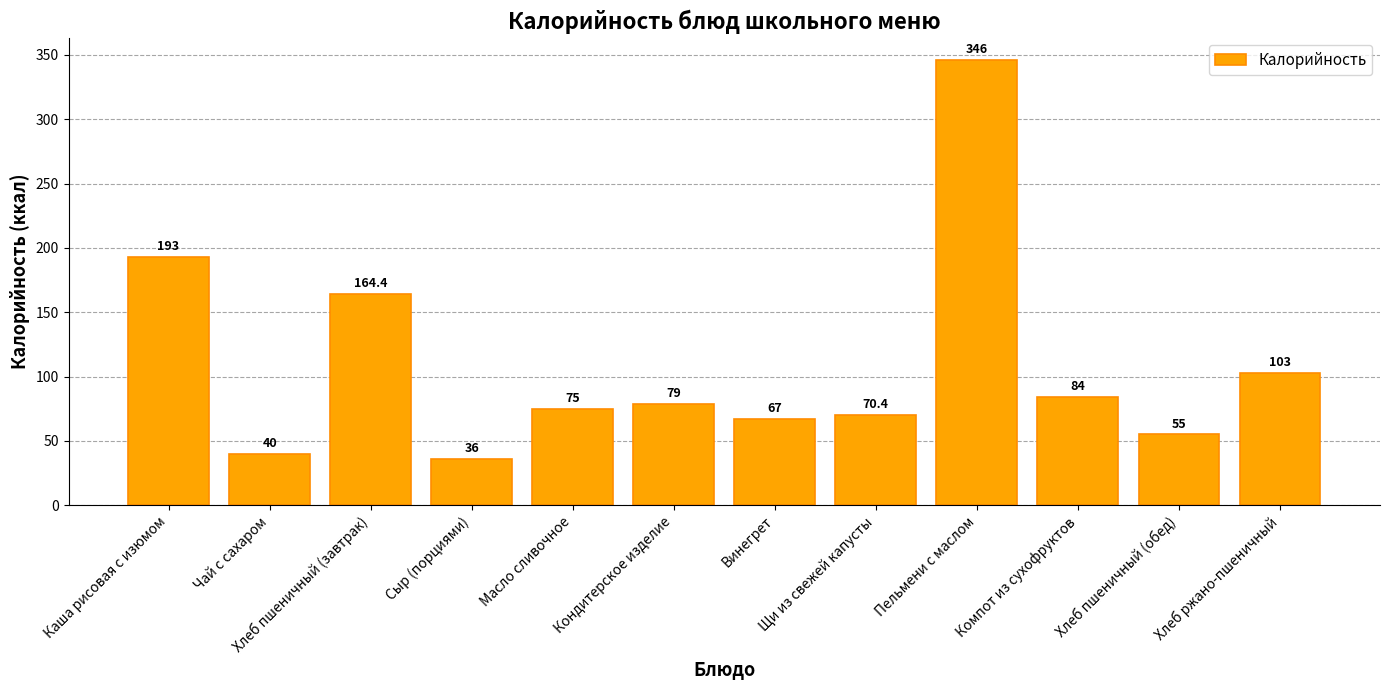

What is the change in value from Хлеб пшеничный (завтрак) to Кондитерское изделие?

-85.4